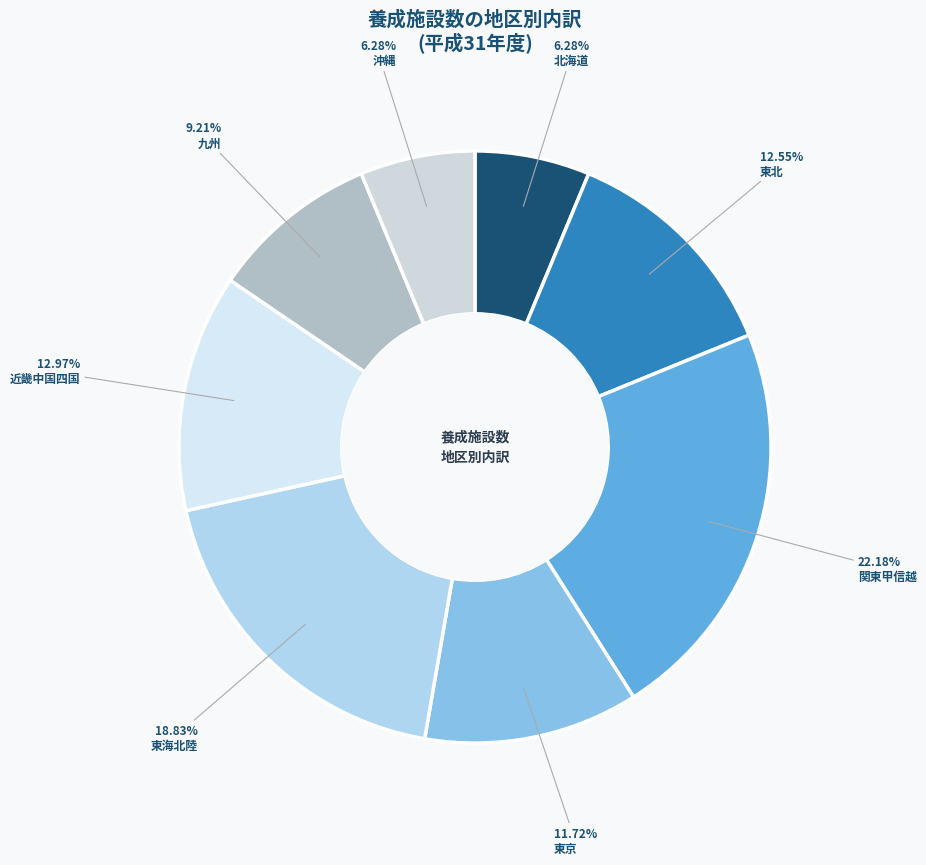

Is 北海道 the majority of the pie?

No